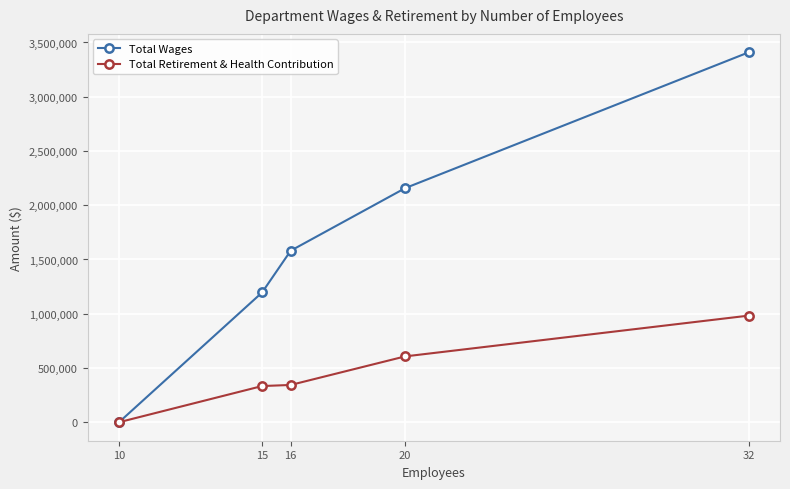

Which series has the widest spread of values?

Total Wages